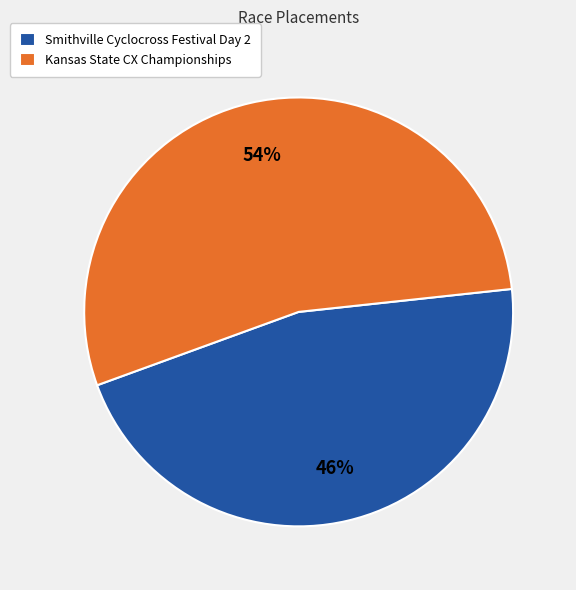

True or false: Smithville Cyclocross Festival Day 2 accounts for 46% of the total.

True